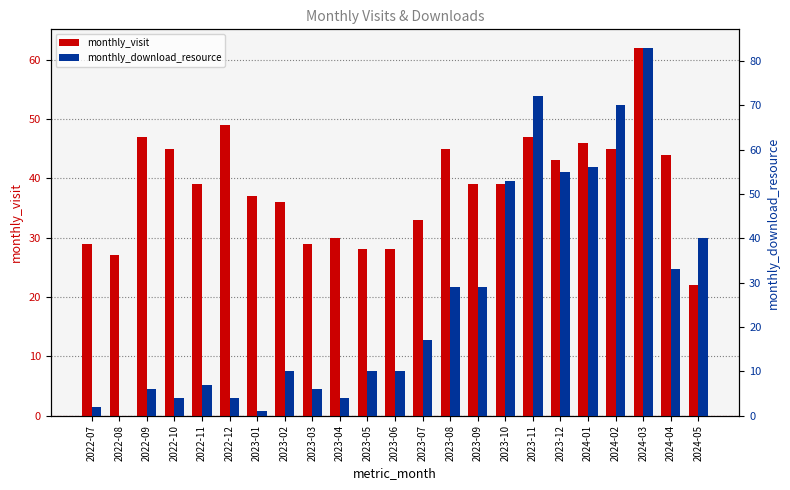

What are all the series names shown in the legend?

monthly_visit, monthly_download_resource